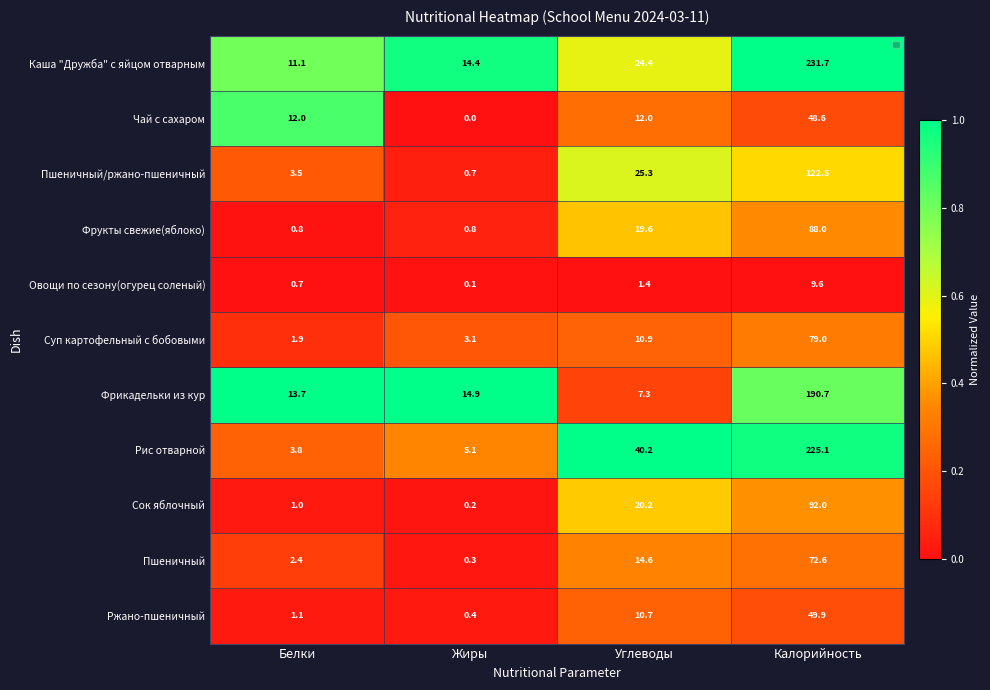

List the series in order of their peak value, highest first.

Каша "Дружба" с яйцом отварным, Рис отварной, Фрикадельки из кур, Пшеничный/ржано-пшеничный, Сок яблочный, Фрукты свежие(яблоко), Суп картофельный с бобовыми, Пшеничный, Ржано-пшеничный, Чай с сахаром, Овощи по сезону(огурец соленый)